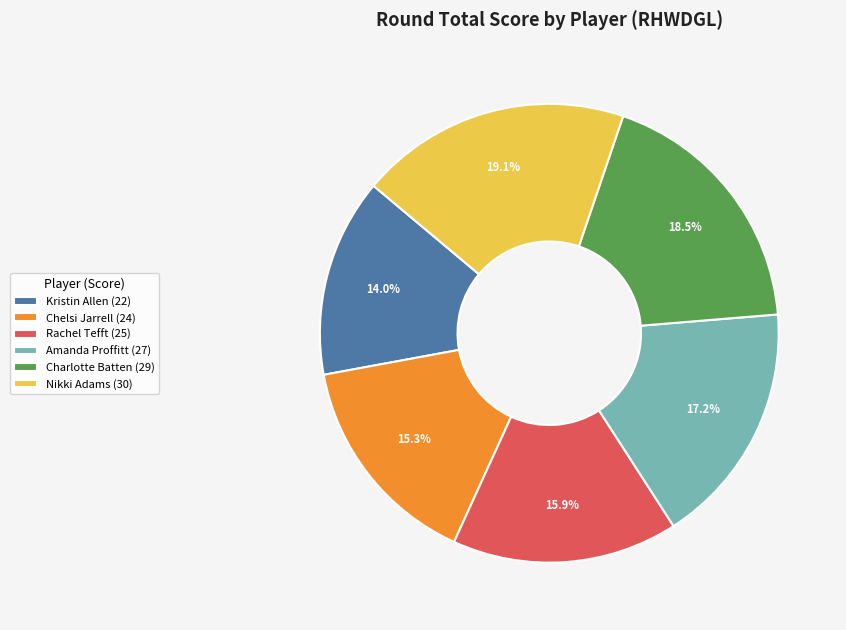

What is the ratio of the value at Kristin Allen (22) to the value at Chelsi Jarrell (24)?

0.9